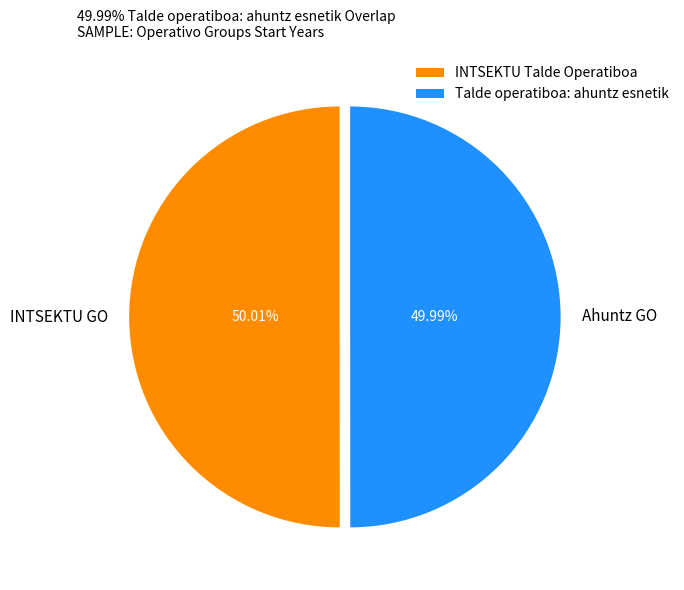

The Talde operatiboa: ahuntz esnetik slice represents 44% of the pie. True or false?

False